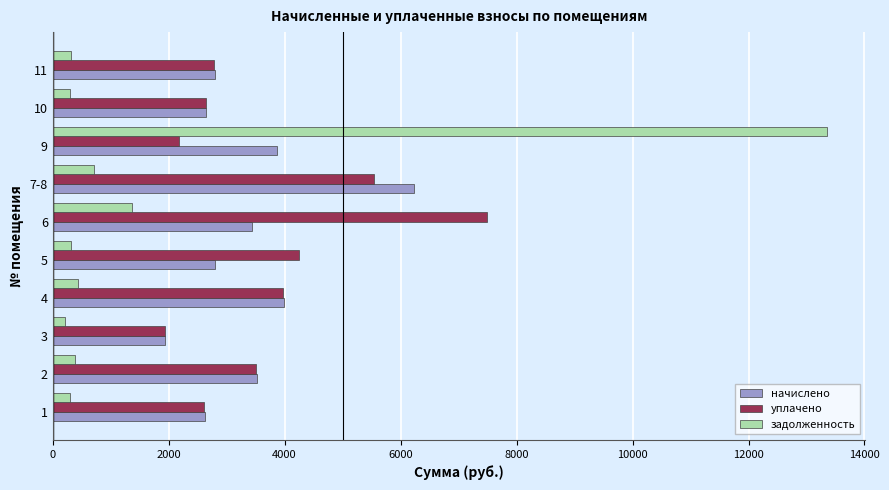

Rank the series at 7-8 from highest to lowest value.

начислено, уплачено, задолженность